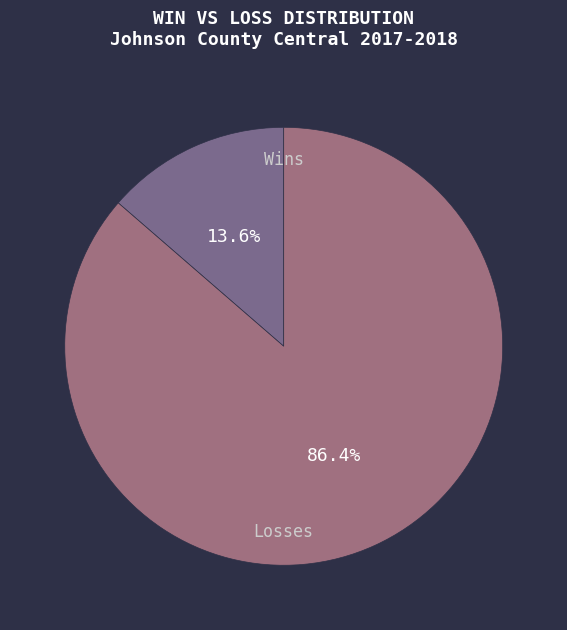

Rank the categories by value from highest to lowest.

Losses, Wins